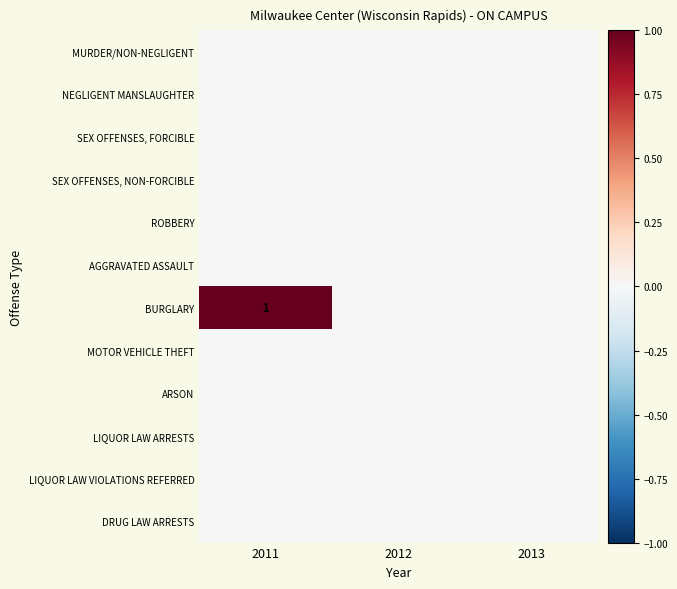

Is the value of MURDER/NON-NEGLIGENT at 2012 greater than the value of NEGLIGENT MANSLAUGHTER at 2012?

No